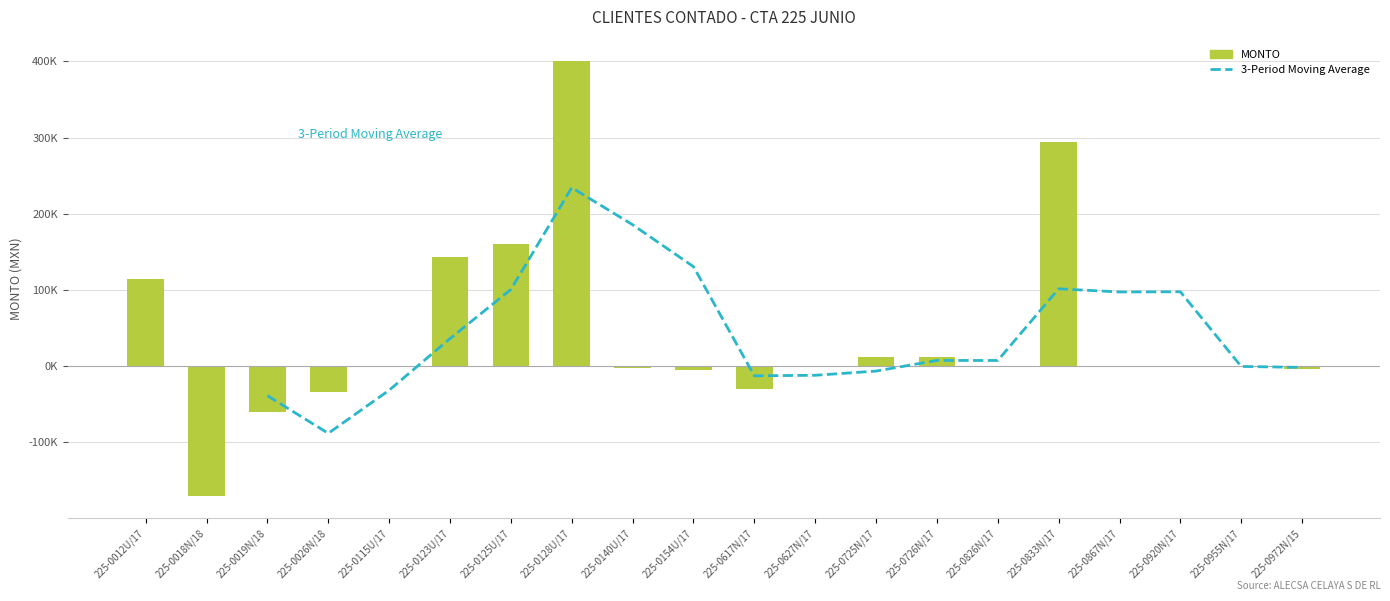

What is the value of the 3rd bar from the left?

-60332.4